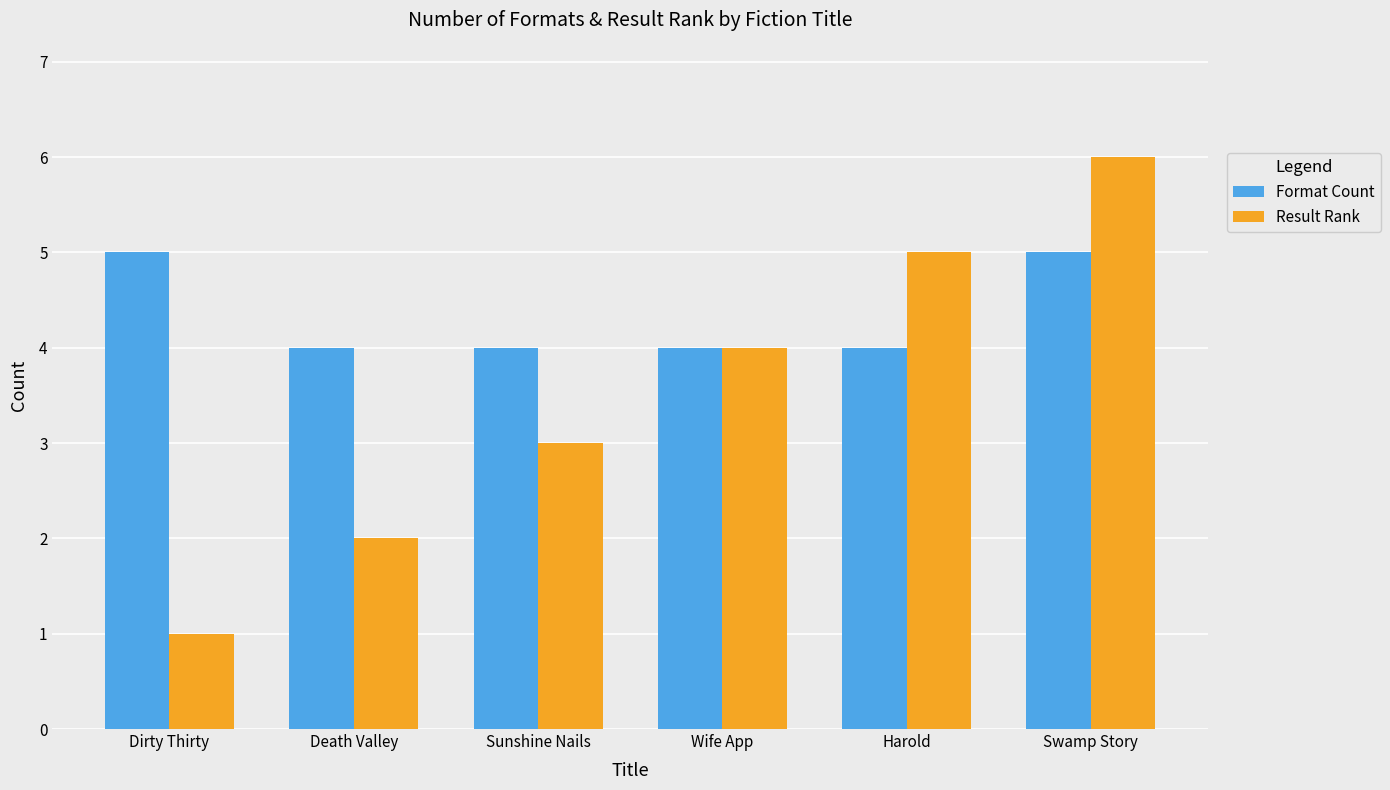

What are all the series names shown in the legend?

Format Count, Result Rank